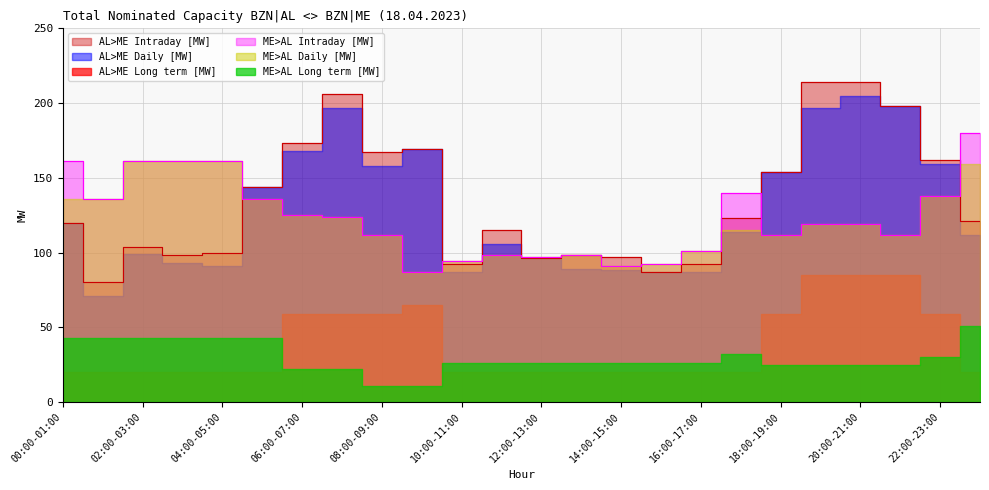

Which series has the largest total across all categories?

AL>ME Intraday [MW]